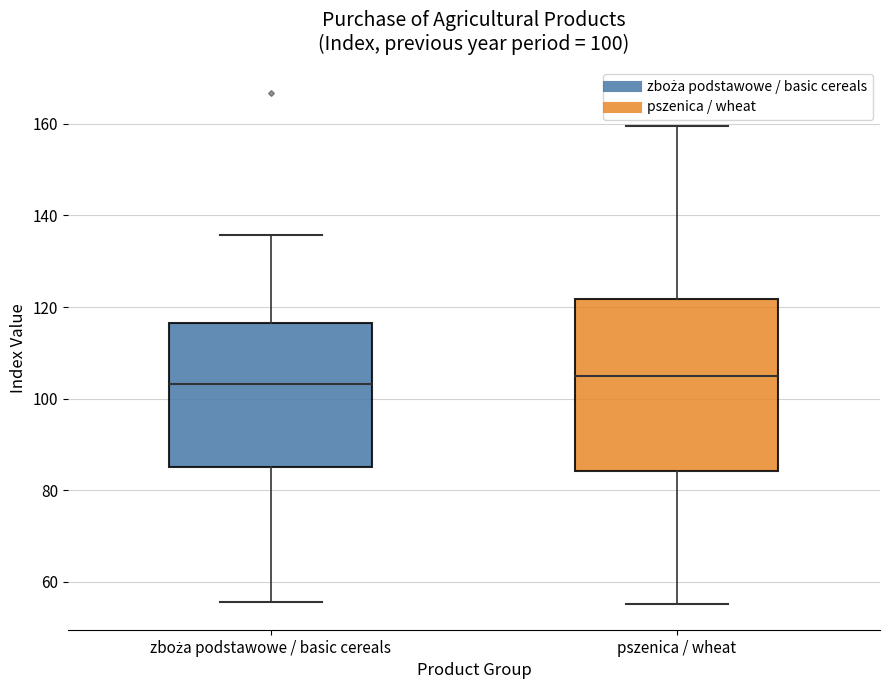

Comparing the boxes themselves (not the whiskers), which one is the tallest?

pszenica / wheat